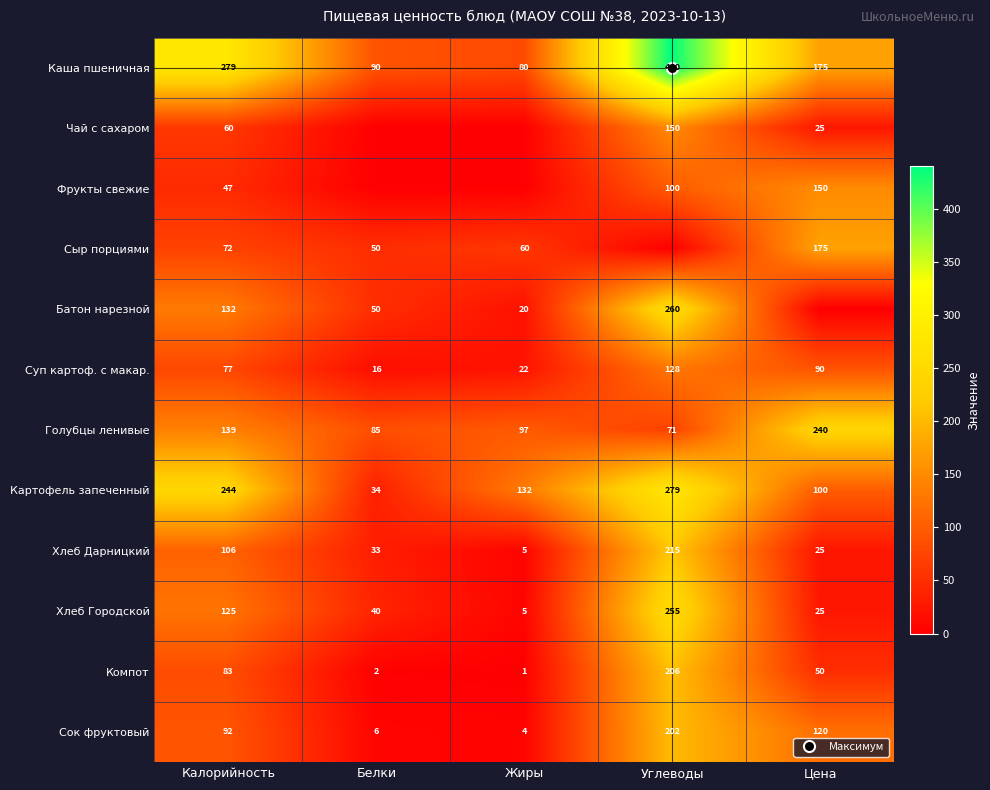

How many values in Фрукты свежие are above zero?

3